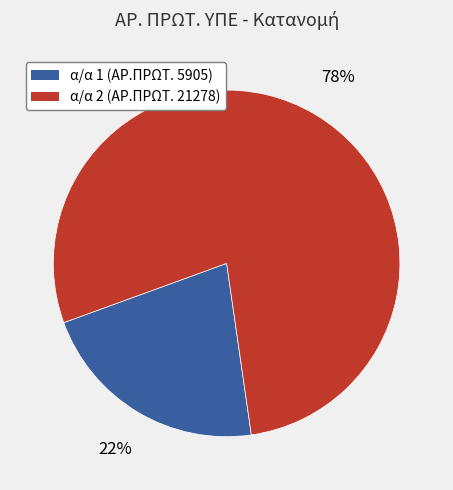

To the nearest percent, what is the average slice percentage?

50%